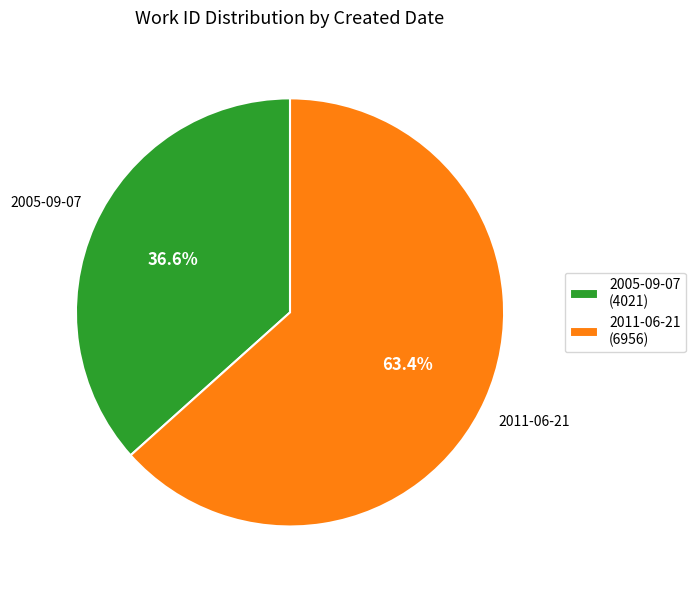

To the nearest percent, what percentage of the pie is 2005-09-07?

37%